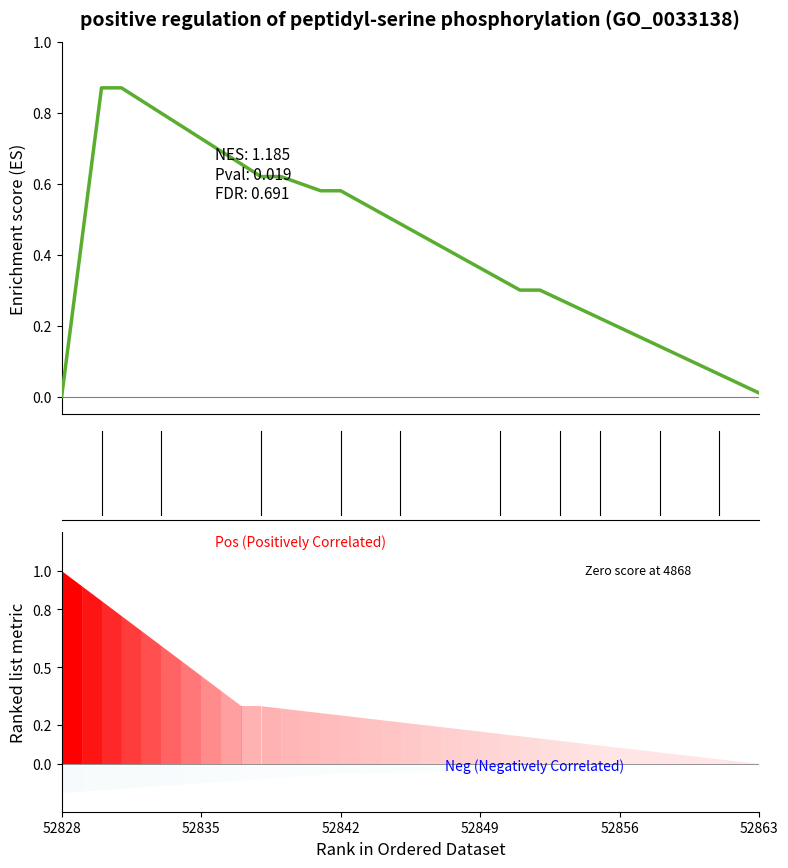

What is the value of the 32nd point from the left?

0.1